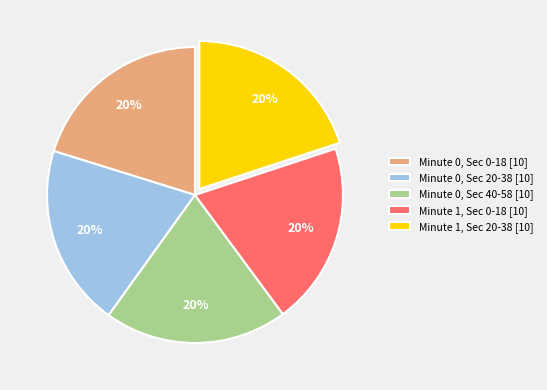

What percentage is the Minute 0, Sec 20-38 [10] slice, to the nearest percent?

20%